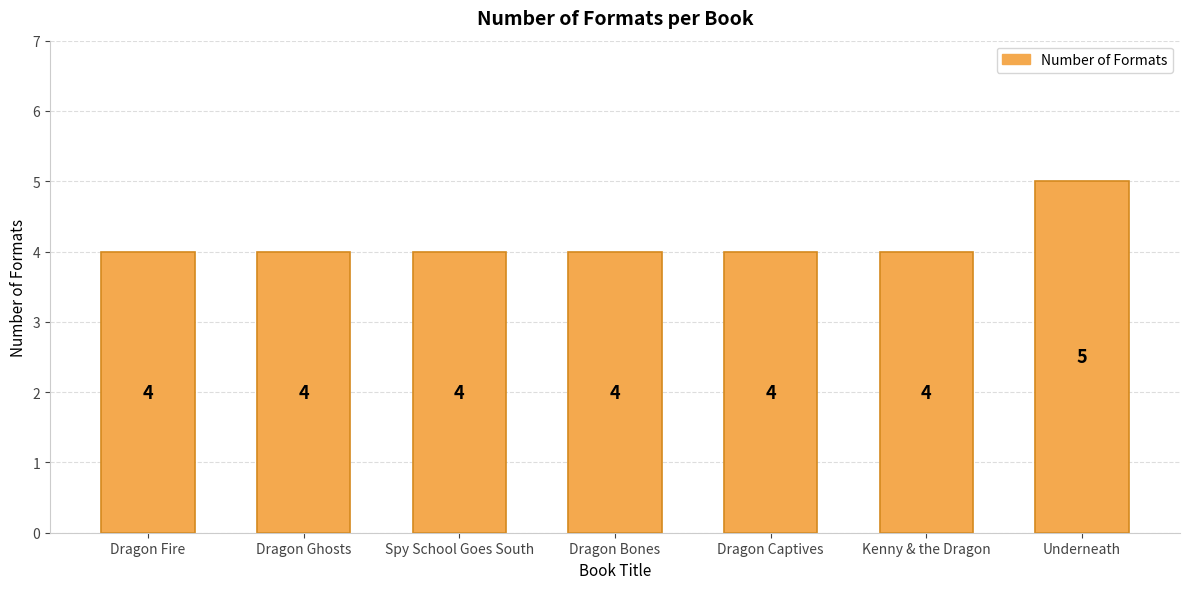

Count the number of values greater than 4.

1